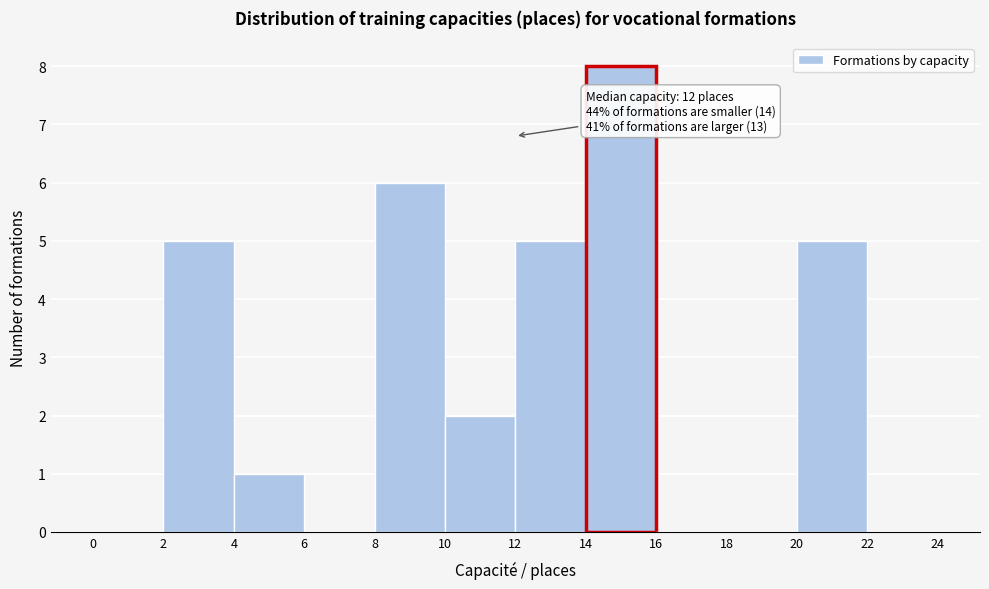

Which range on the x-axis has the tallest bar?

14 to 16